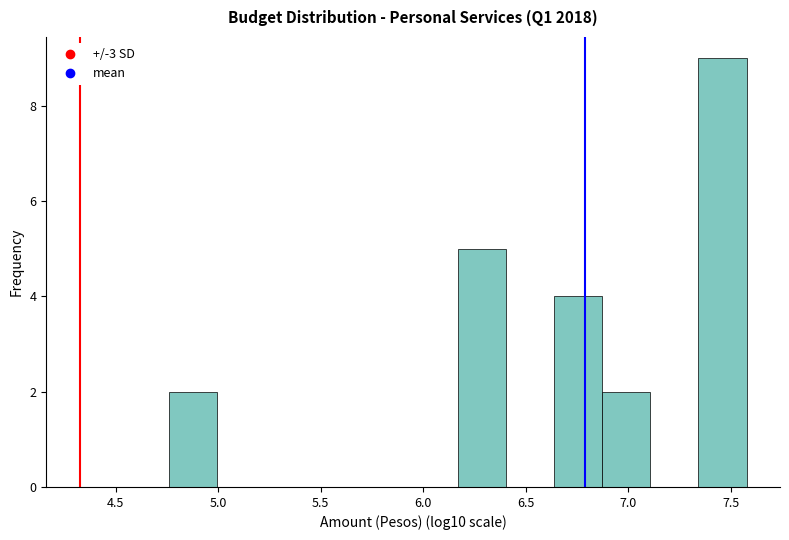

Reading left to right, transcribe this chart: for each bar, give the range it covers on the x-axis and its height. Neither the bar edges nor the heights are printed on the chart, so give them approximately, as read against the axes.

4.75 to 5.00: 2
5.00 to 5.25: 0
5.25 to 5.45: 0
5.45 to 5.70: 0
5.70 to 5.95: 0
5.95 to 6.15: 0
6.15 to 6.40: 5
6.40 to 6.65: 0
6.65 to 6.85: 4
6.85 to 7.10: 2
7.10 to 7.35: 0
7.35 to 7.60: 9